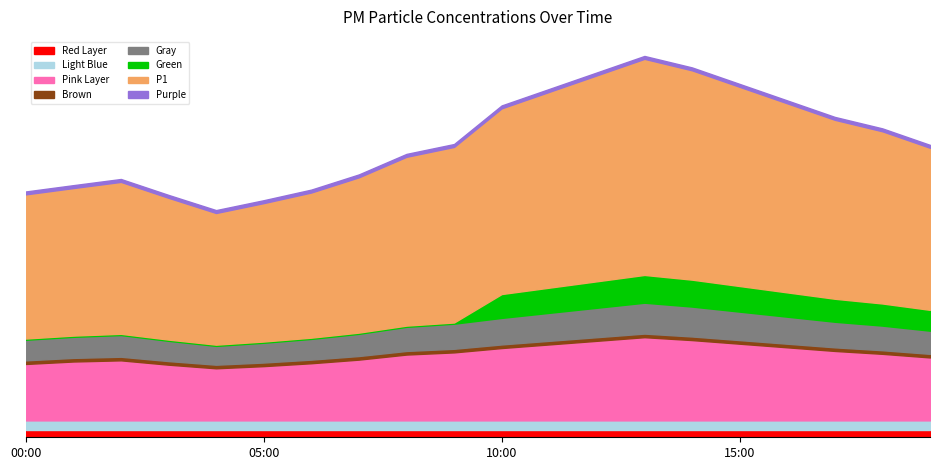

True or false: P2 and P1 intersect in this chart.

False